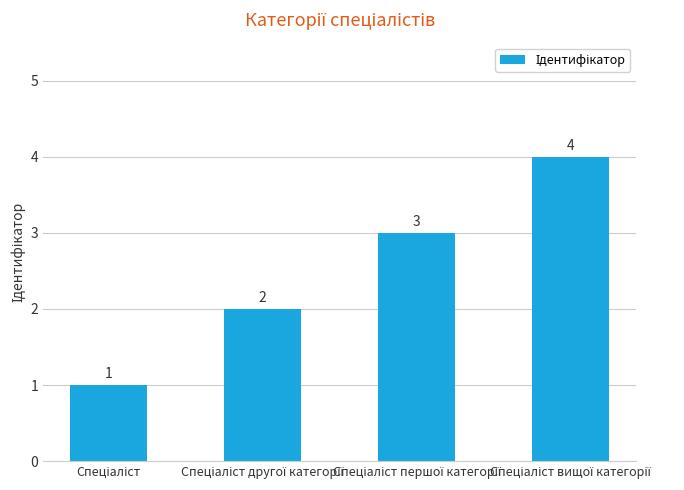

What is the maximum value shown in the chart?

4